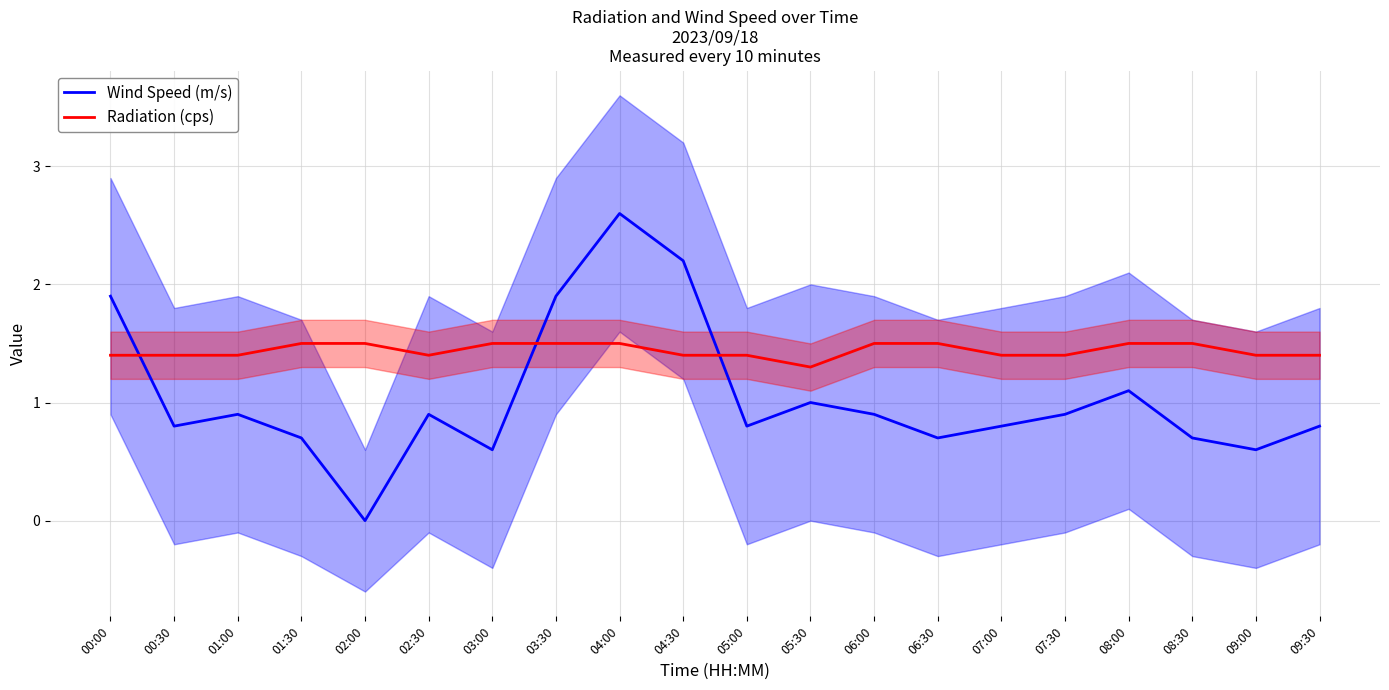

At which category does Wind Speed (m/s) reach its first local valley?

00:30